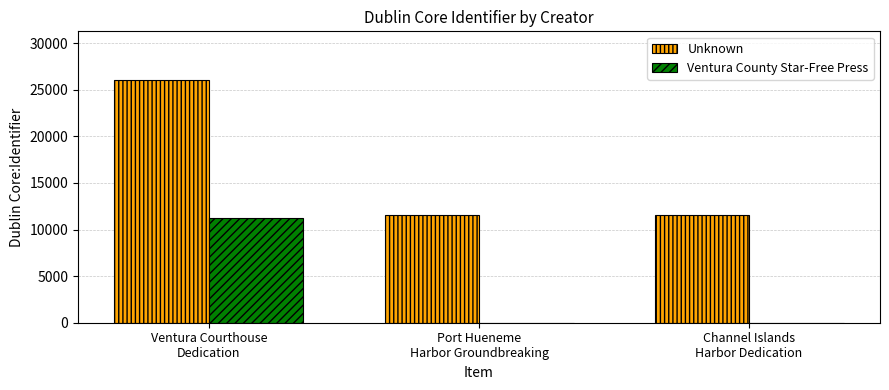

What is the maximum value shown in the chart?

26056